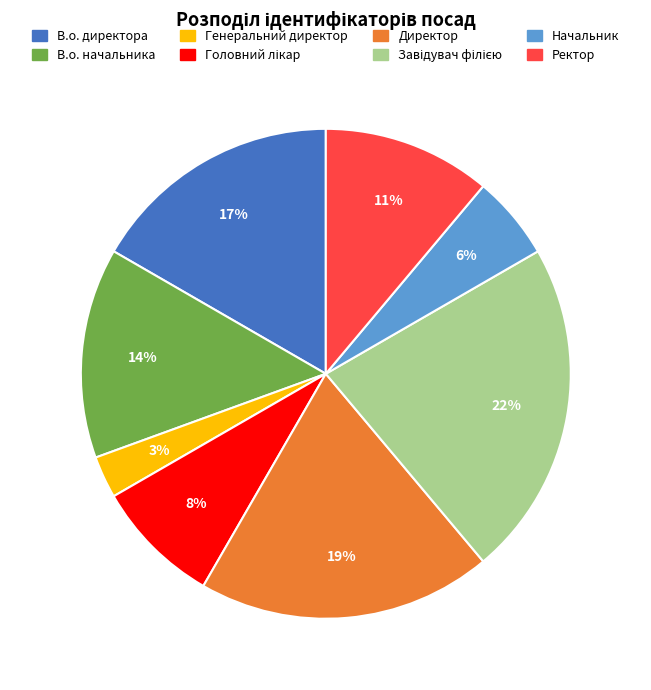

Approximately how many times larger is the value at Директор compared to В.о. начальника?

1.4